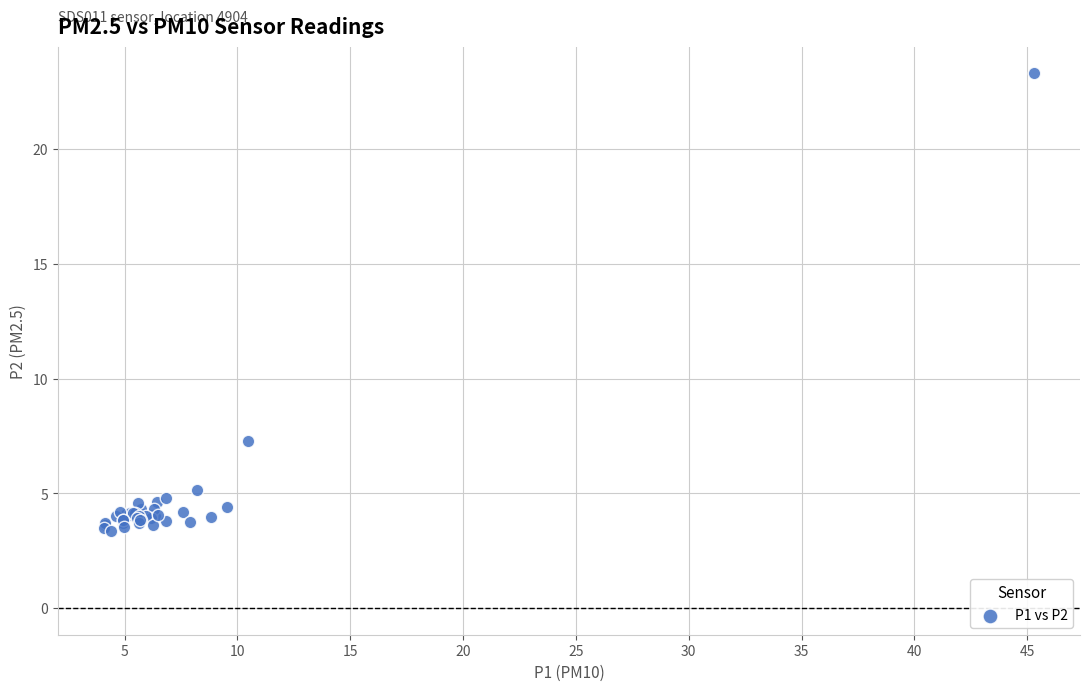

What Y value in the scatter plot is closest to 13?

7.3